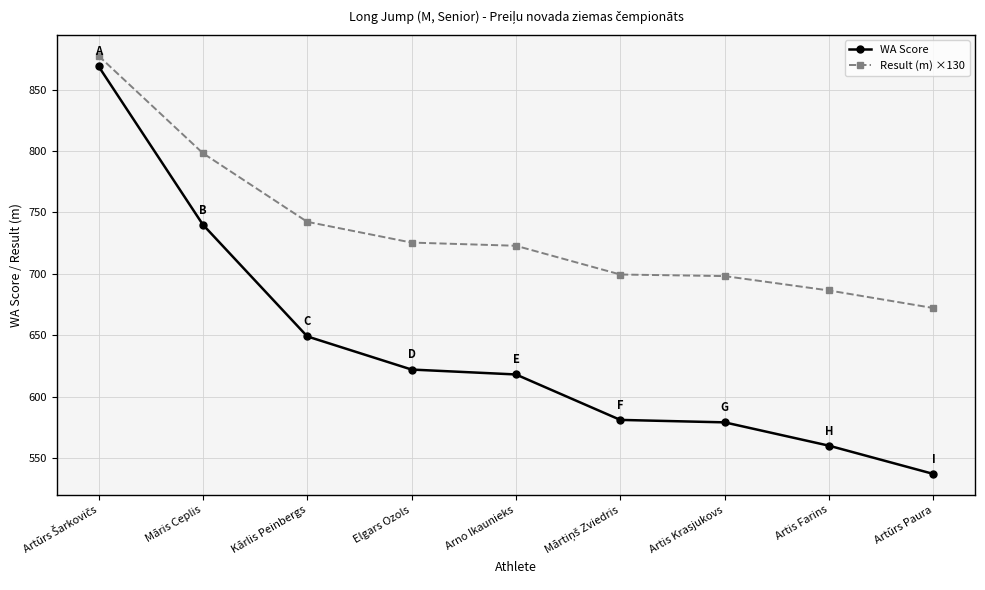

Rank the series by their average value, from lowest to highest.

WA Score, Result (m) ×130